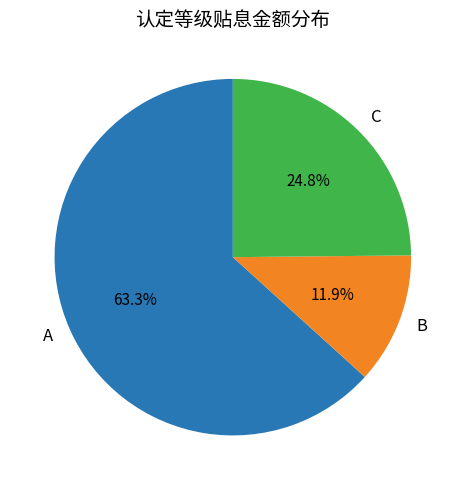

Is there any slice that represents more than half of the pie?

Yes